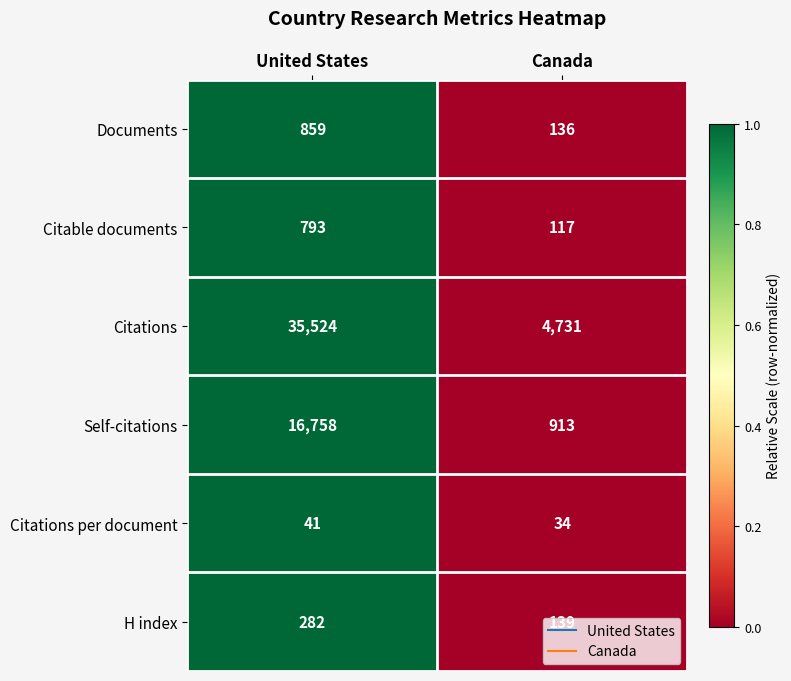

What is the spread (max minus min) of values at United States?

35483